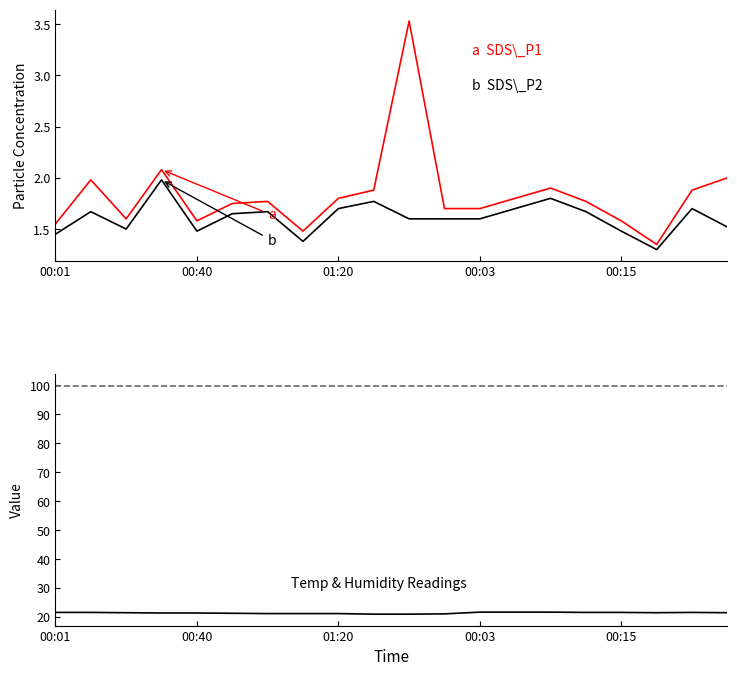

Which series changed the most between 6 and 10?

SDS_P1